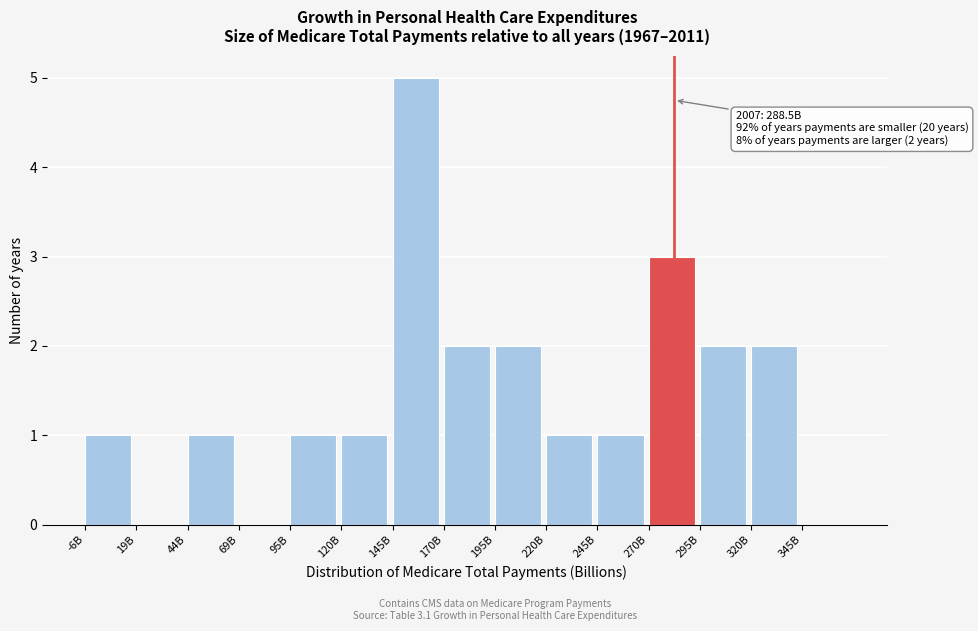

Reading left to right, transcribe all the data shown in this chart.

-6B=1	19B=0	44B=1	69B=0	95B=1	120B=1	145B=5	170B=2	195B=2	220B=1	245B=1	270B=3	295B=2	320B=2	345B=0